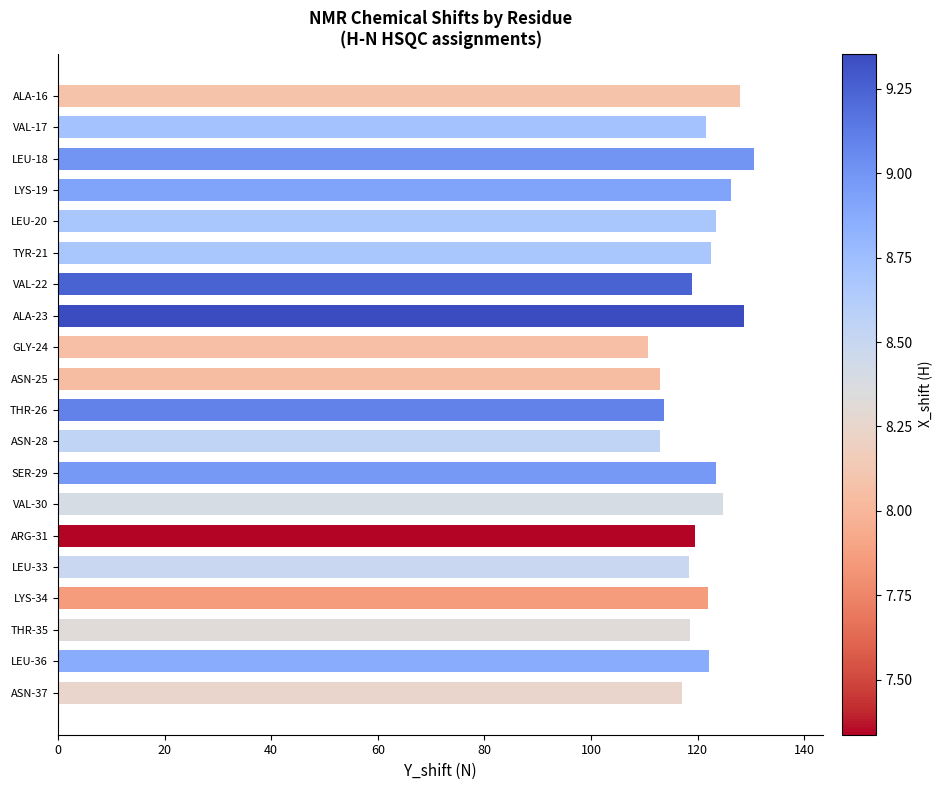

What is the average value?

120.8